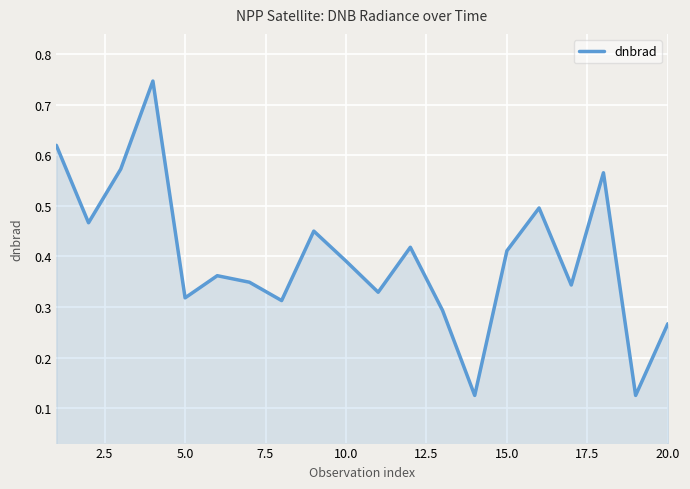

Does the chart have visible grid lines?

Yes